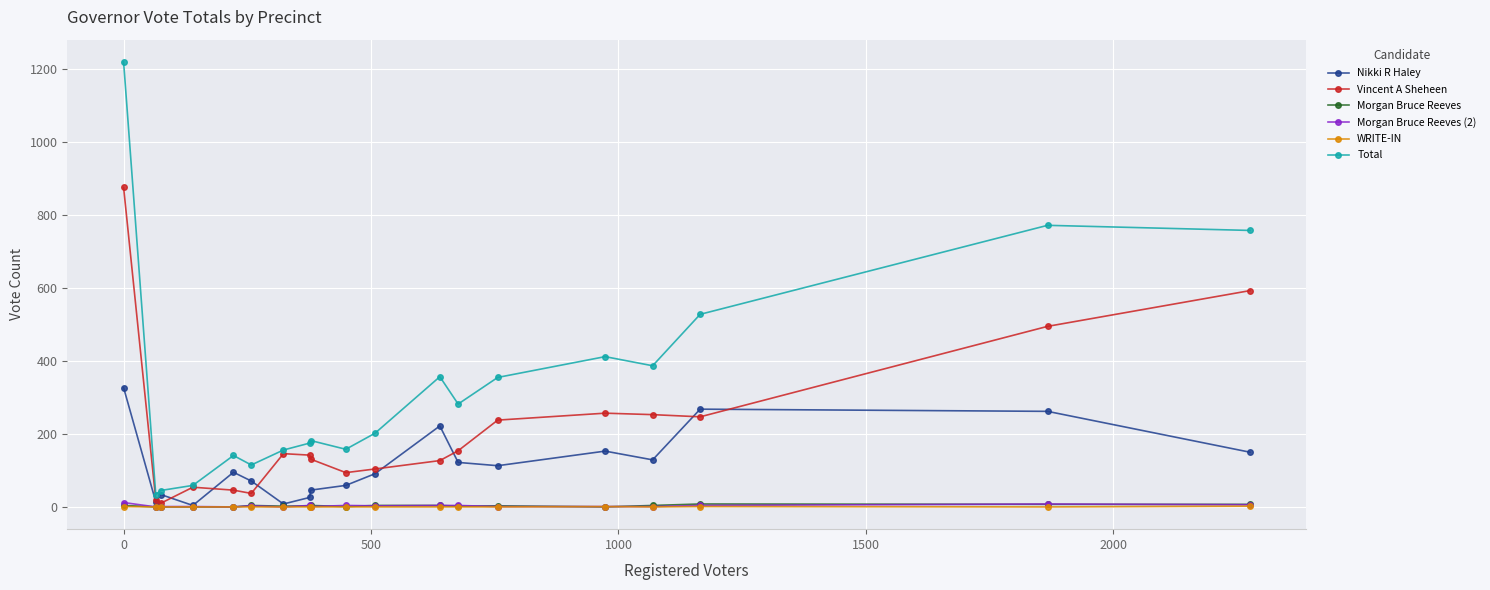

What is the greatest value displayed?

1220